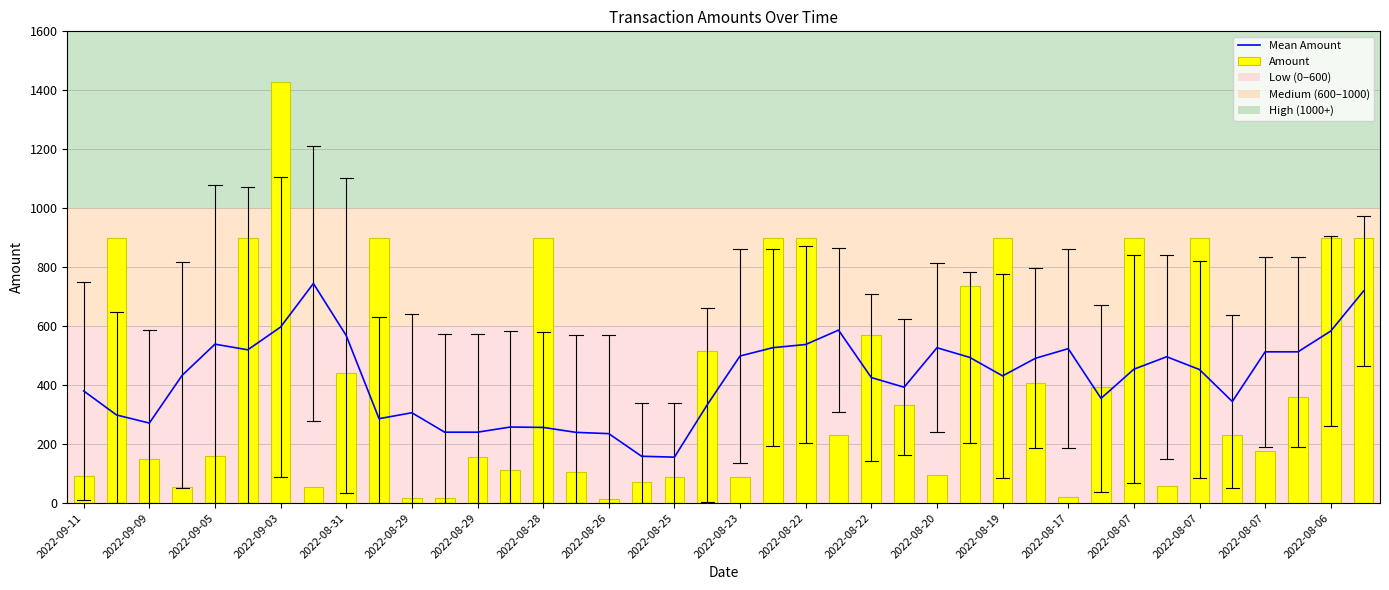

What is the difference between the maximum and minimum values in the Amount series?

1415.8